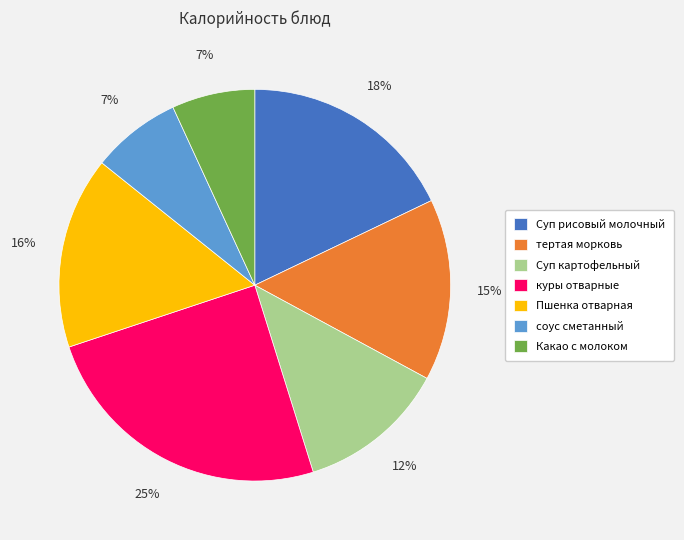

What is the ratio of the value at Суп картофельный to the value at Суп рисовый молочный?

0.7